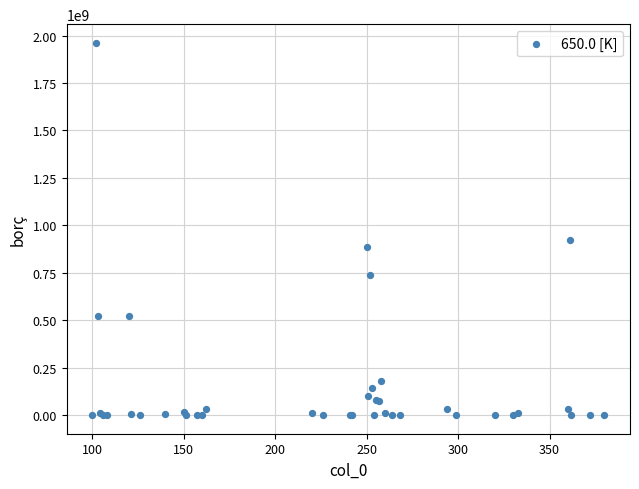

What Y value in the scatter plot is closest to 980981809?

920635338.6